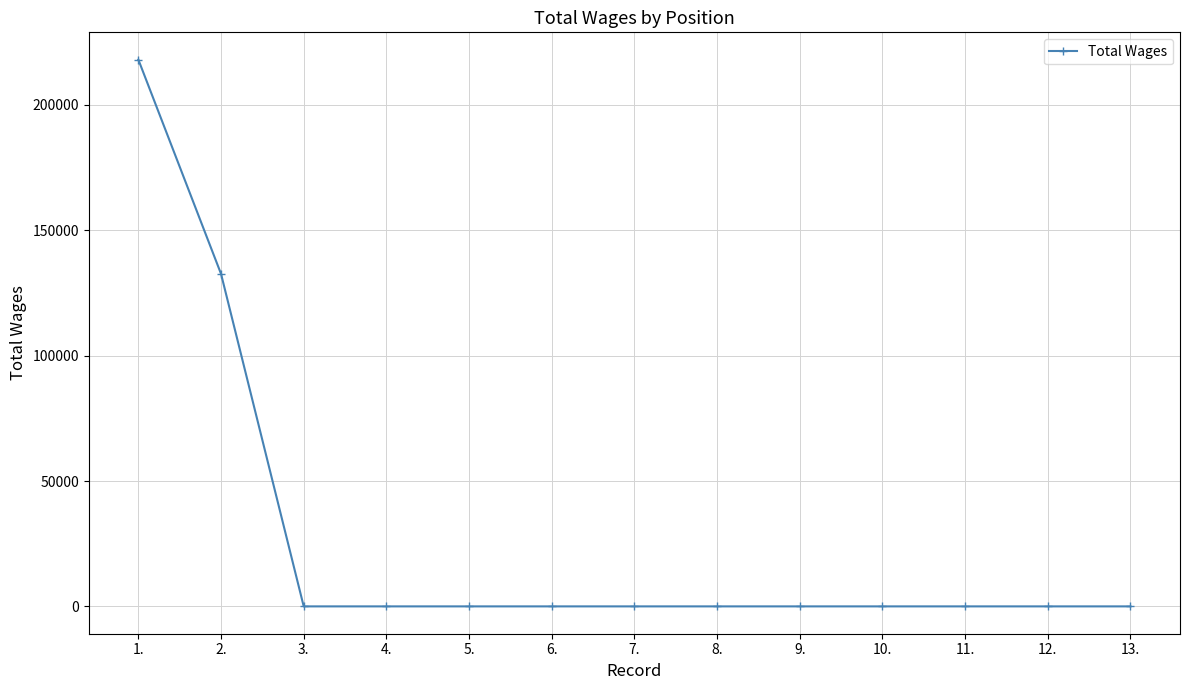

How many lines are shown in the chart?

1